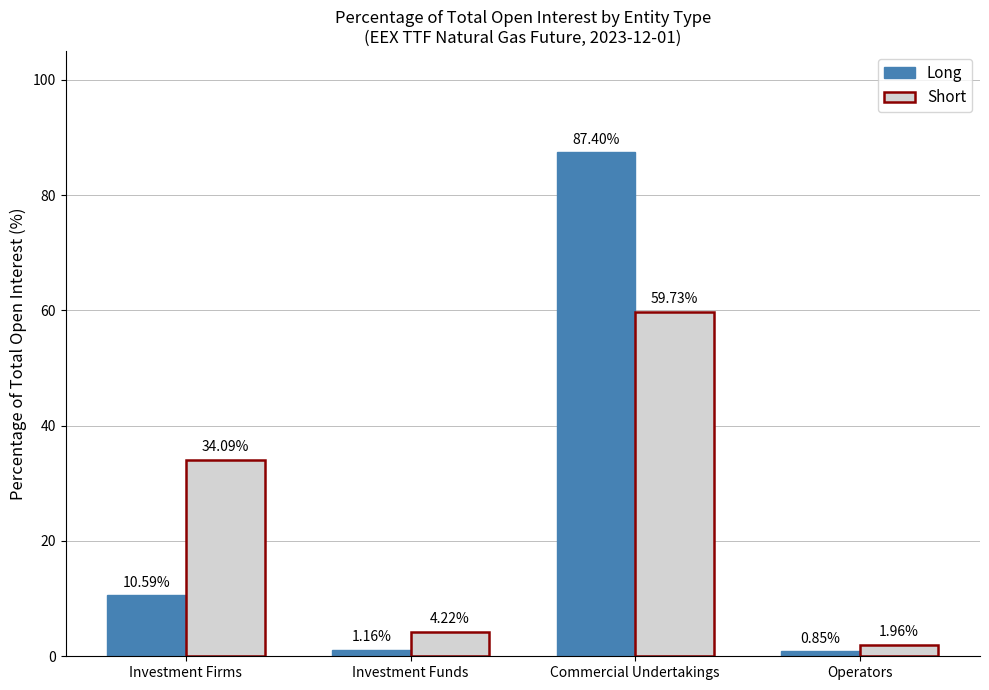

Where does the Short series first go above 34?

Investment Firms